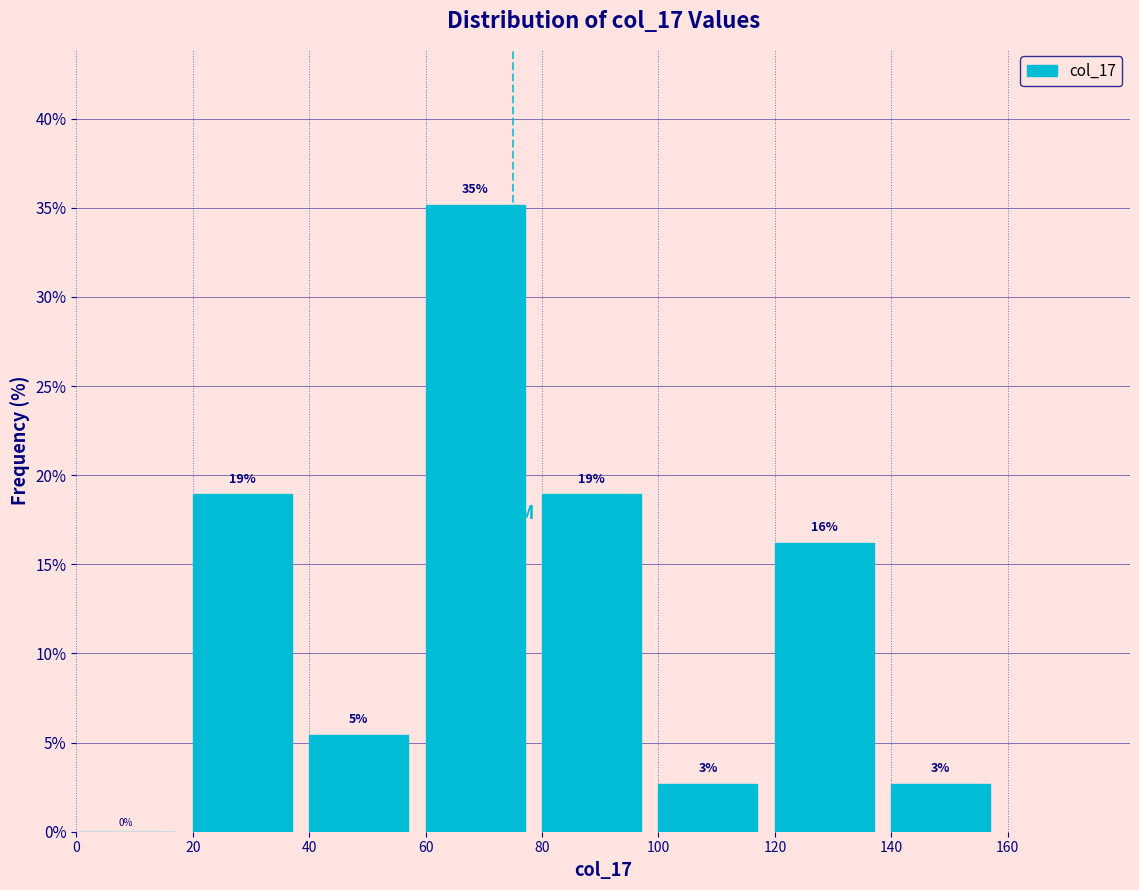

Over which range of the x-axis is the bar tallest?

60 to 80